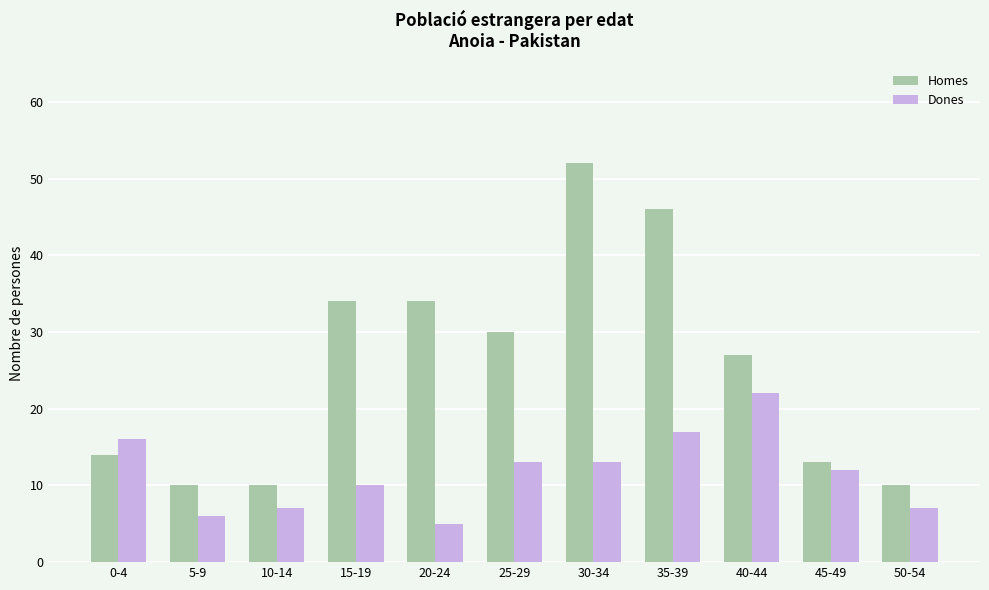

The value of Dones at 15-19 is 16. True or false?

False